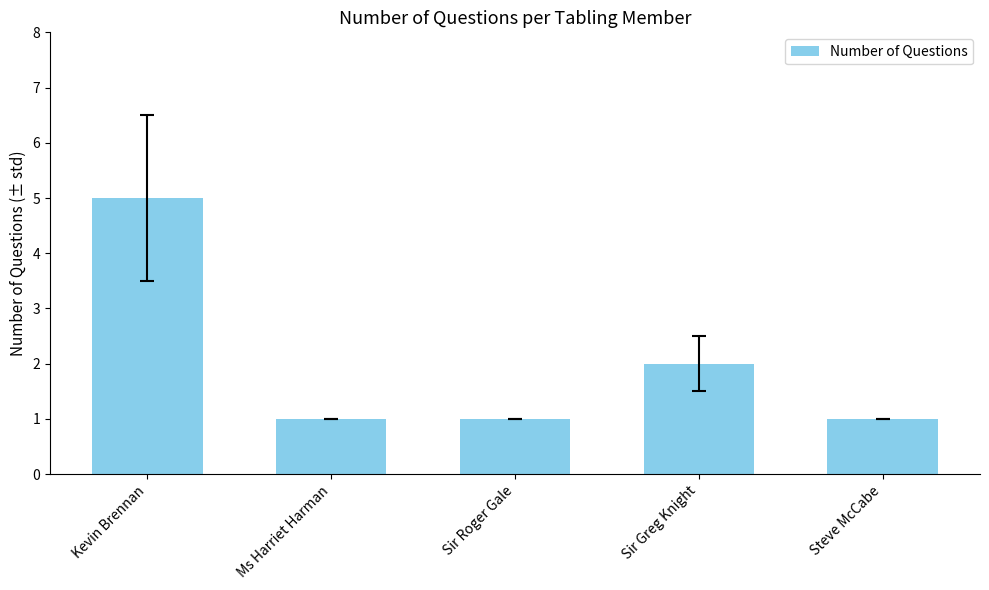

What is the maximum value shown in the chart?

5